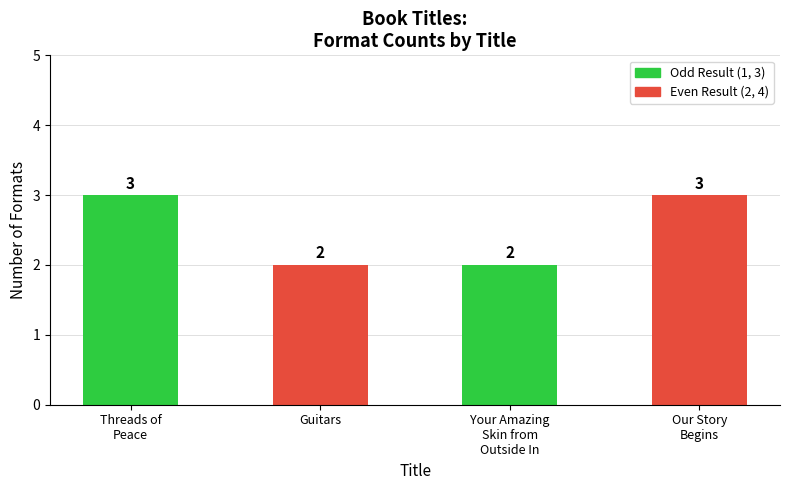

What is the label of the 4th bar from the left?

Our Story
Begins